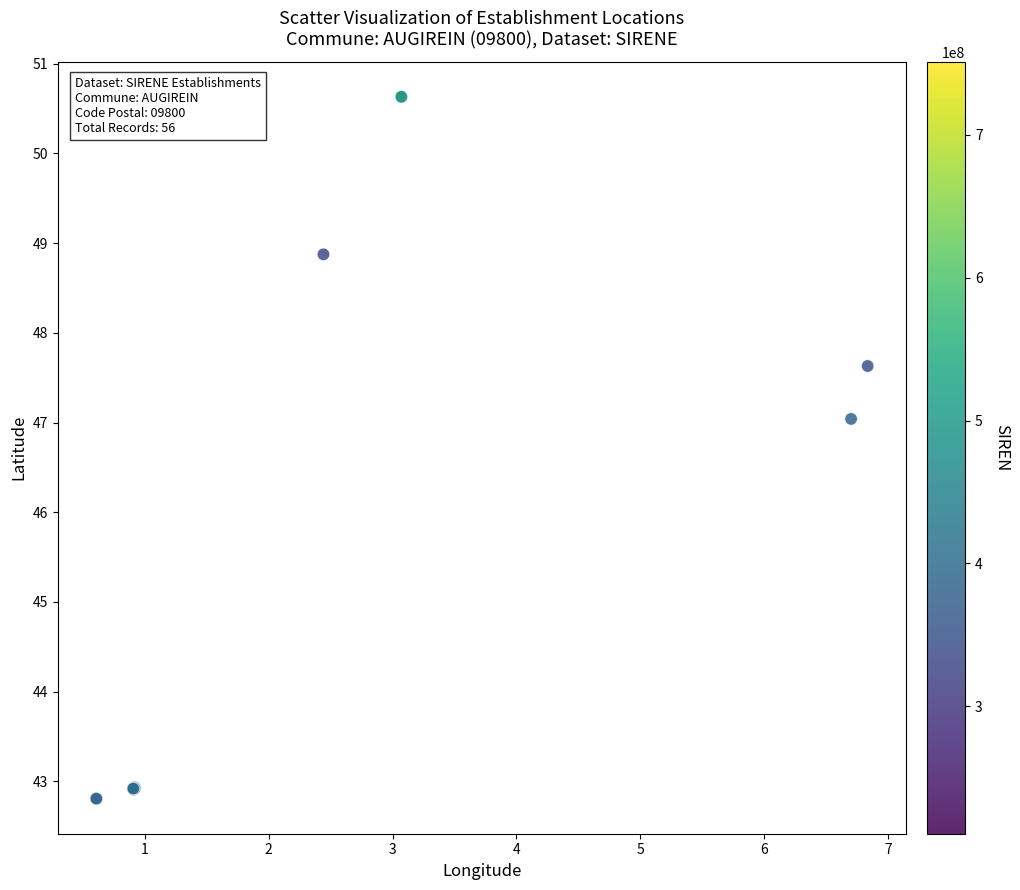

What Y value in the scatter plot is closest to 46?

47.0